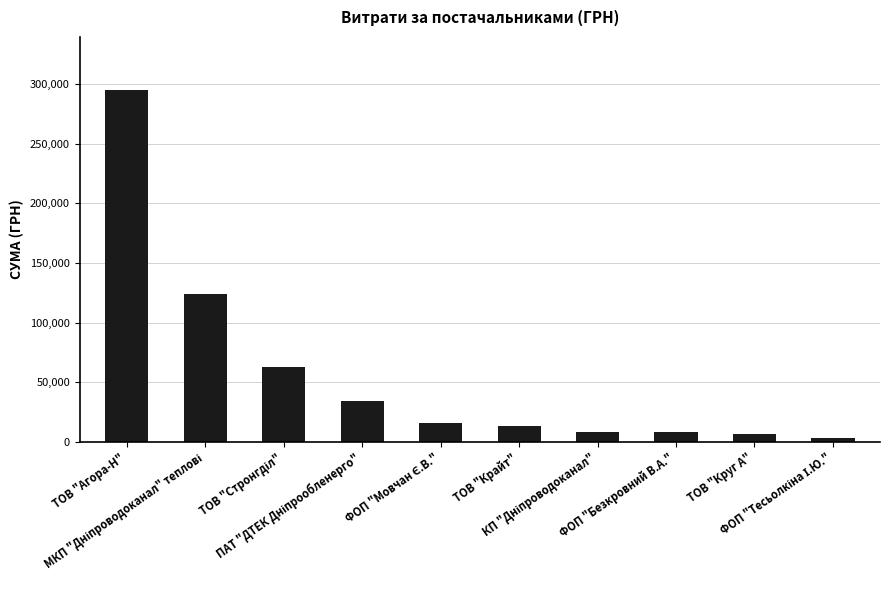

What is the greatest value displayed?

295064.1